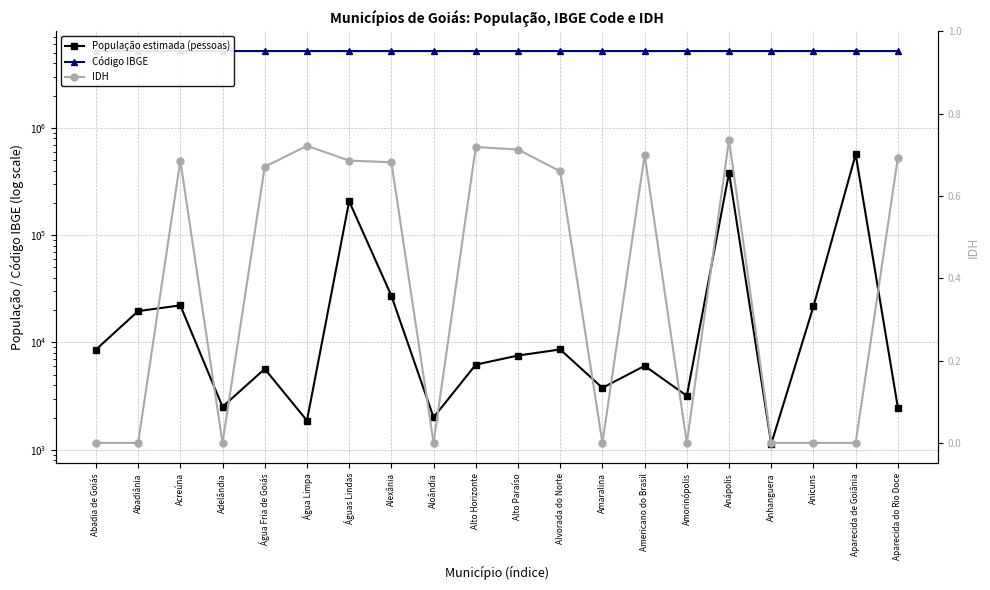

At how many categories does at least one series exceed 1022173?

20